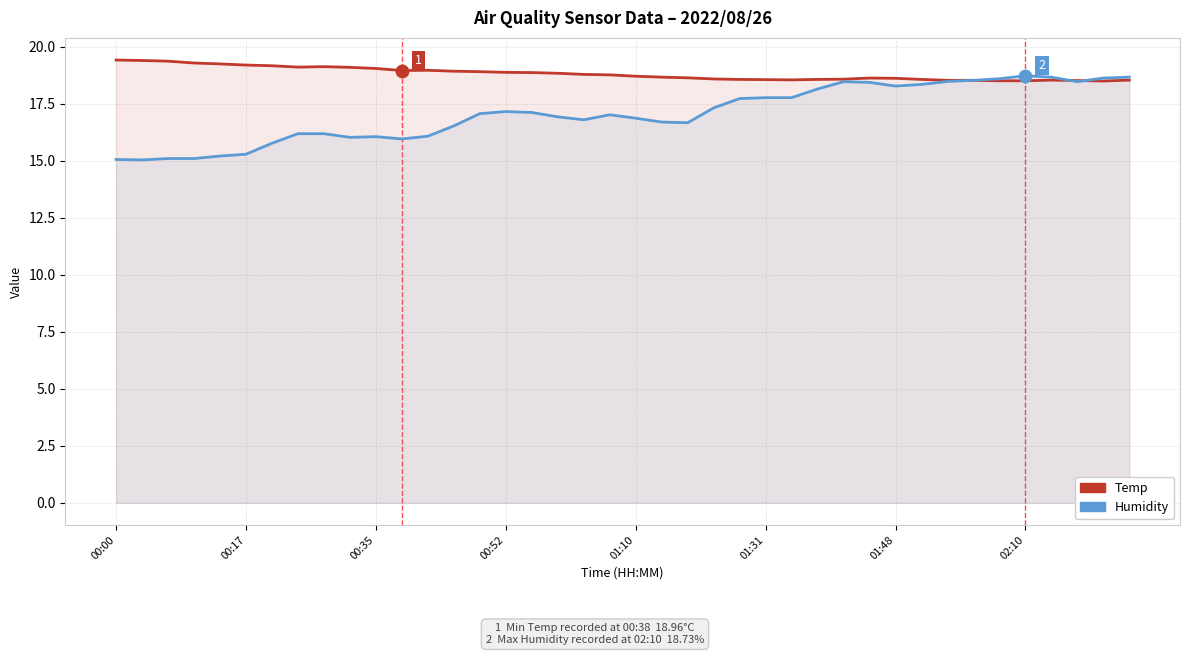

Which series has the largest total across all categories?

Temp